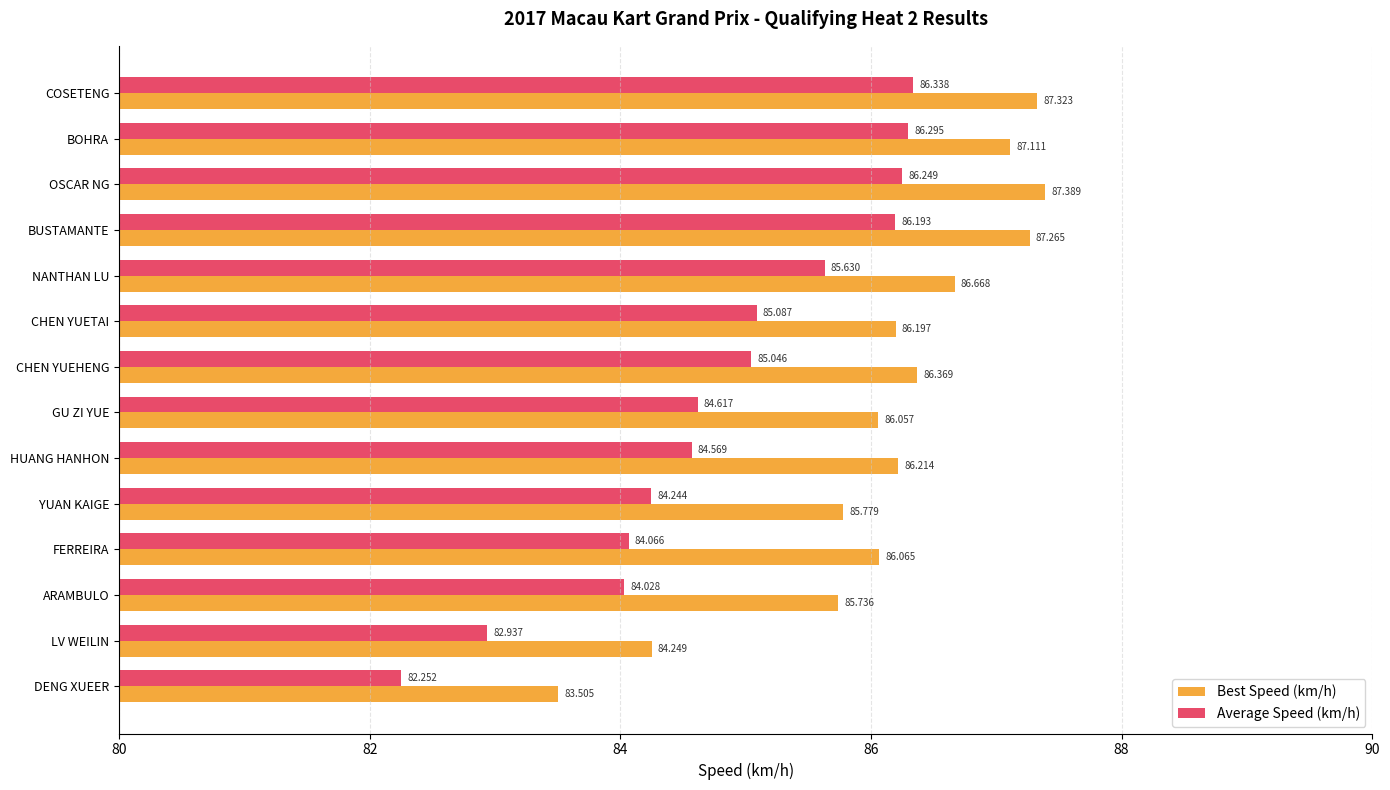

At how many categories does at least one series exceed 83?

14